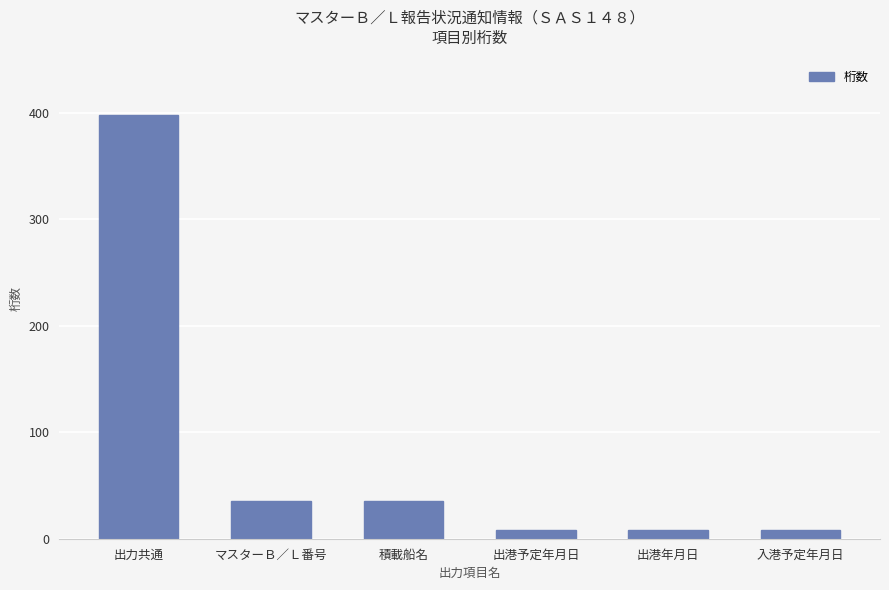

The chart shows a value of 52 at マスターＢ／Ｌ番号. True or false?

False